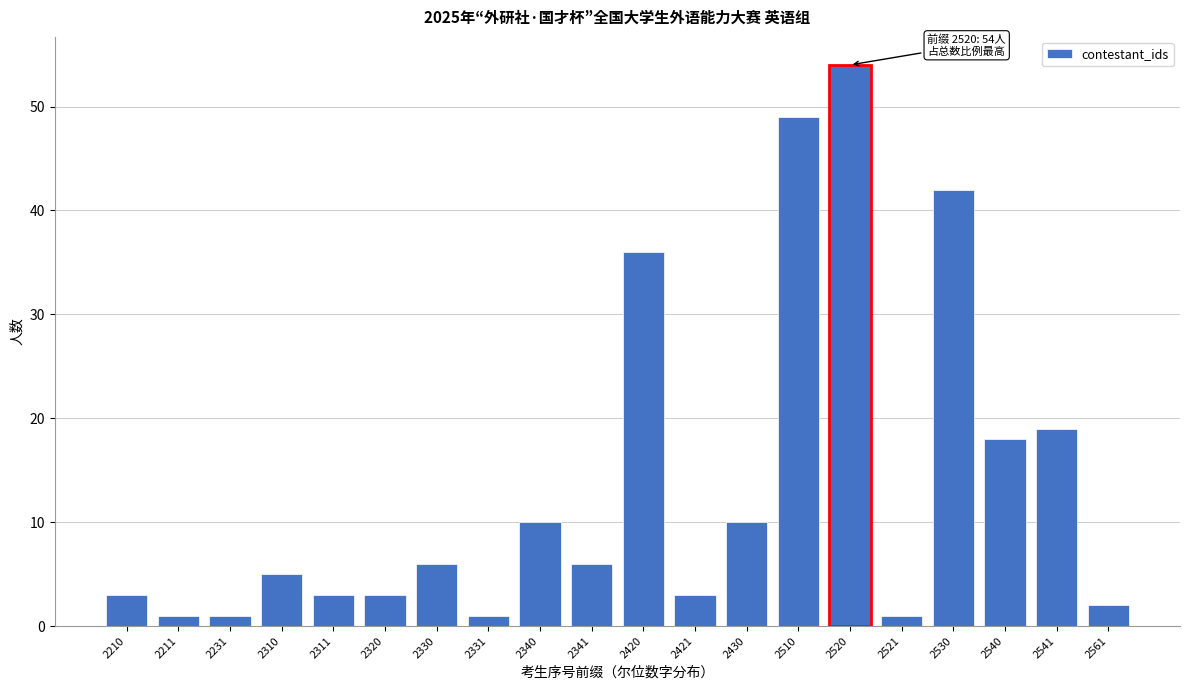

Reading left to right, what are all the values shown in this chart?

3	1	1	5	3	3	6	1	10	6	36	3	10	49	54	1	42	18	19	2